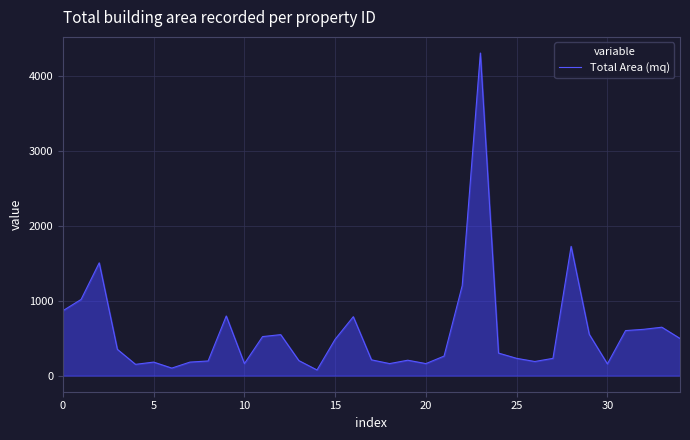

What is the greatest value displayed?

4300